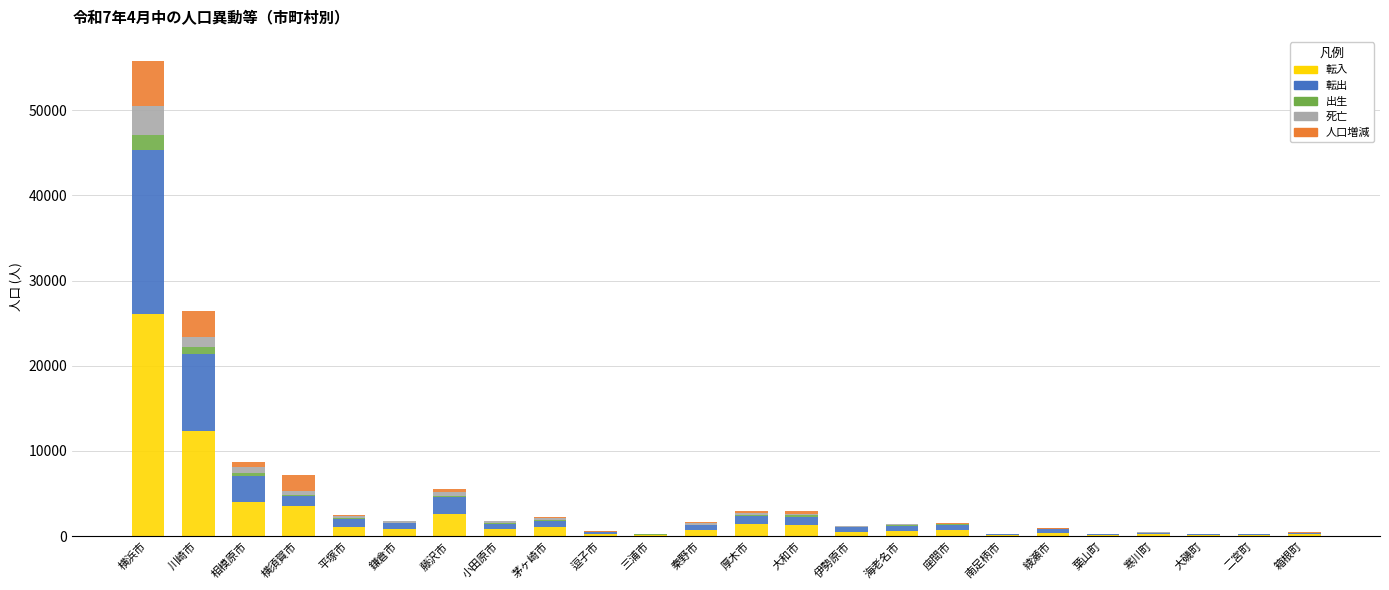

Count the number of categories in the chart.

24